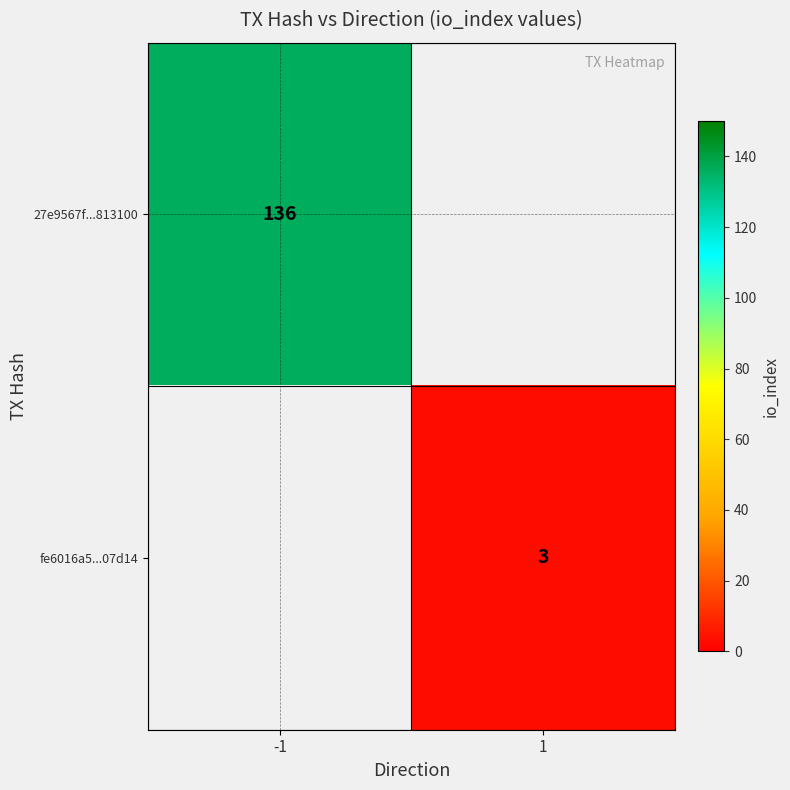

The value of fe6016a5...07d14 at 1 is 3. True or false?

True